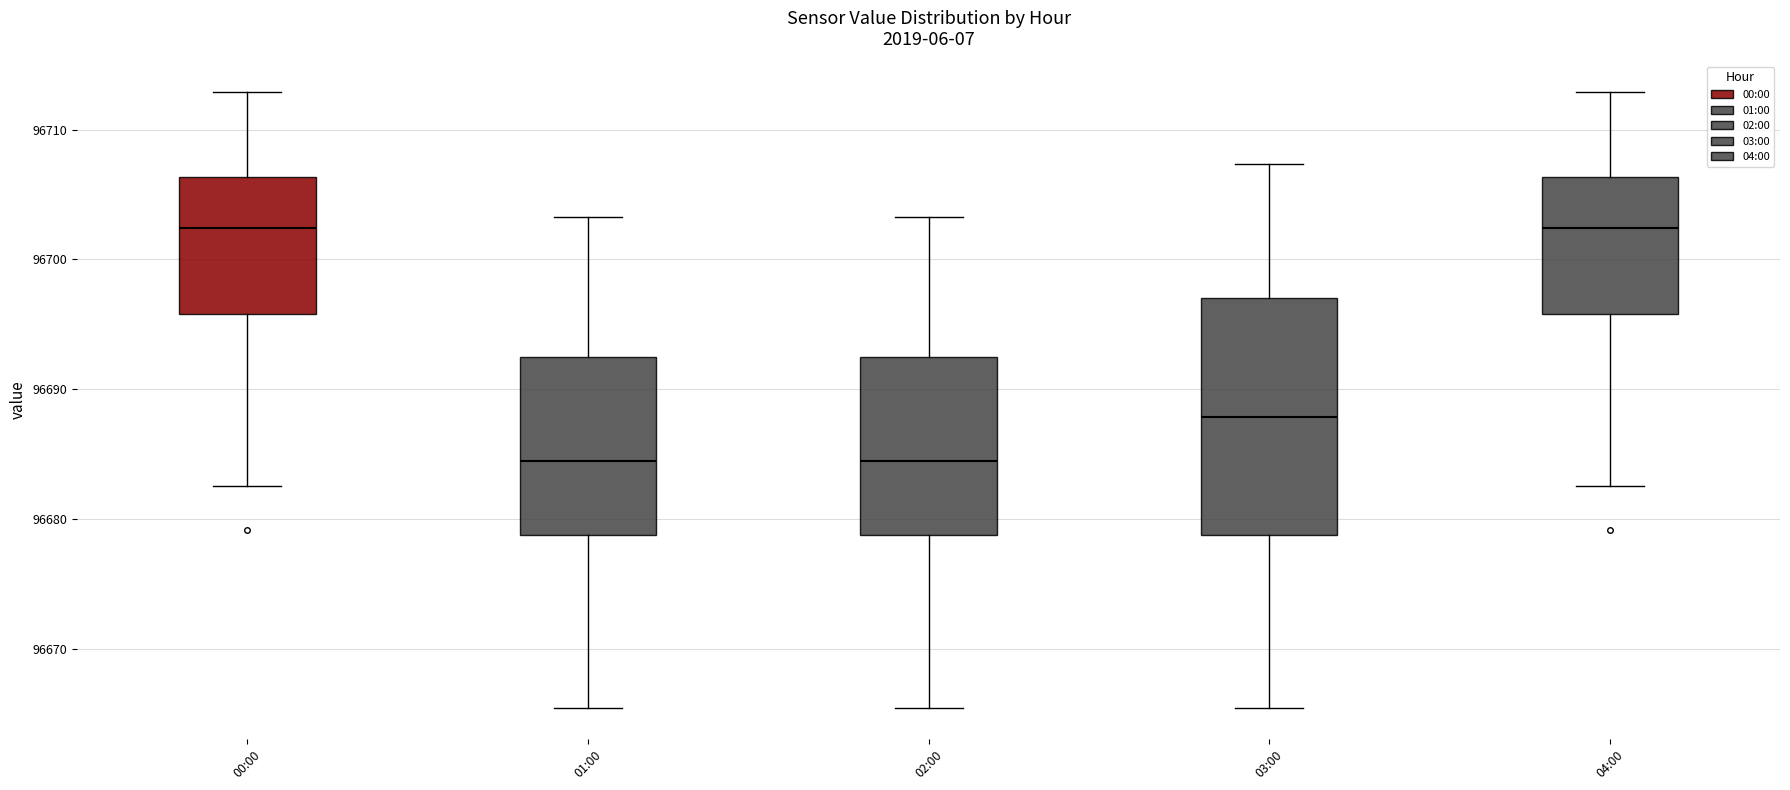

Reading left to right, read every box against the y-axis: the position of its median line, the range the box covers, and the ends of its whiskers. The values are not printed on the chart, so give them approximately, as read against the axis.

00:00: median 96702, box 96696 to 96706, whiskers 96683 to 96713
01:00: median 96684, box 96679 to 96692, whiskers 96665 to 96703
02:00: median 96684, box 96679 to 96692, whiskers 96665 to 96703
03:00: median 96688, box 96679 to 96697, whiskers 96665 to 96707
04:00: median 96702, box 96696 to 96706, whiskers 96683 to 96713